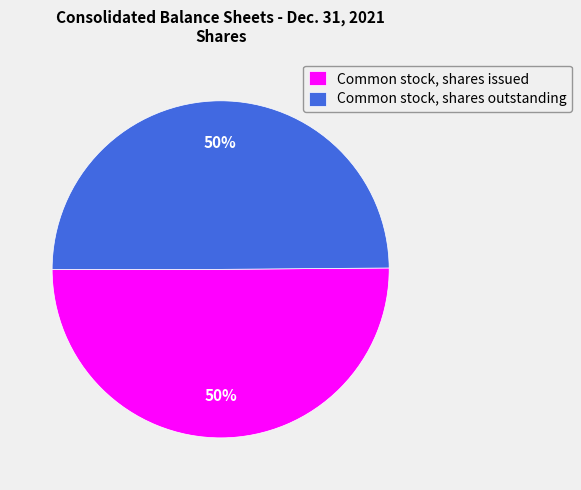

Is the sum of Common stock, shares issued and Common stock, shares outstanding greater than half?

Yes